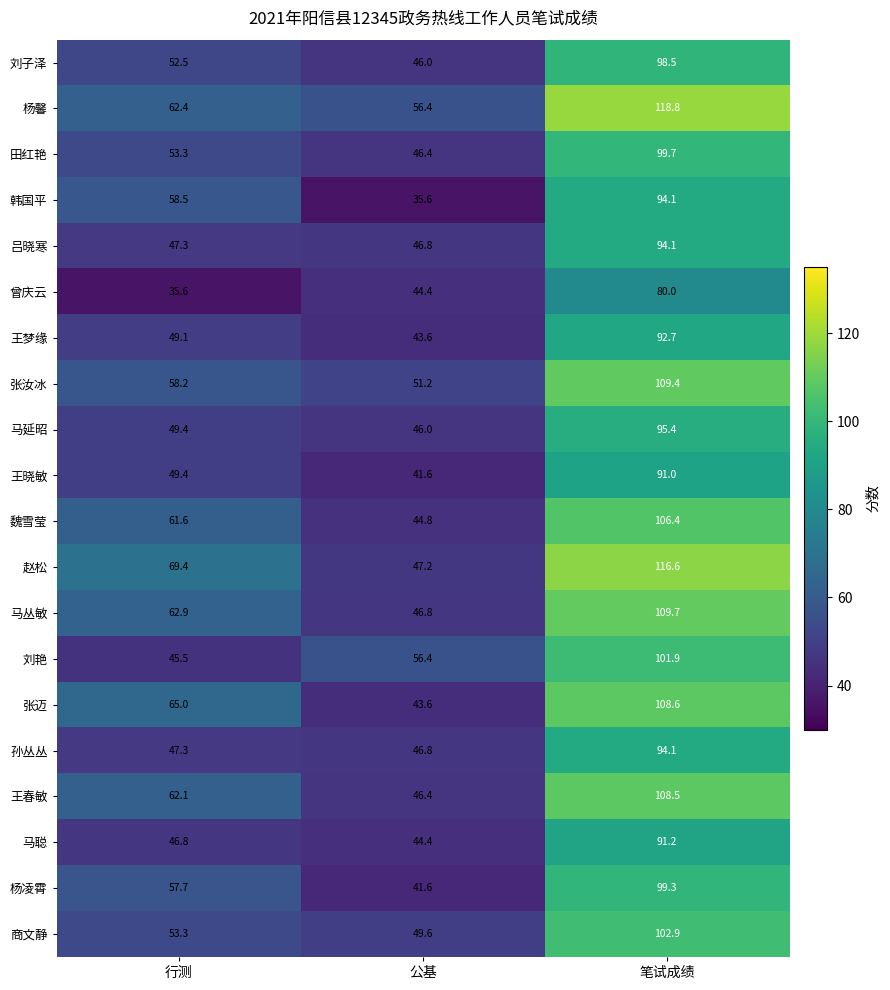

At which category is the sum across all series the highest?

笔试成绩